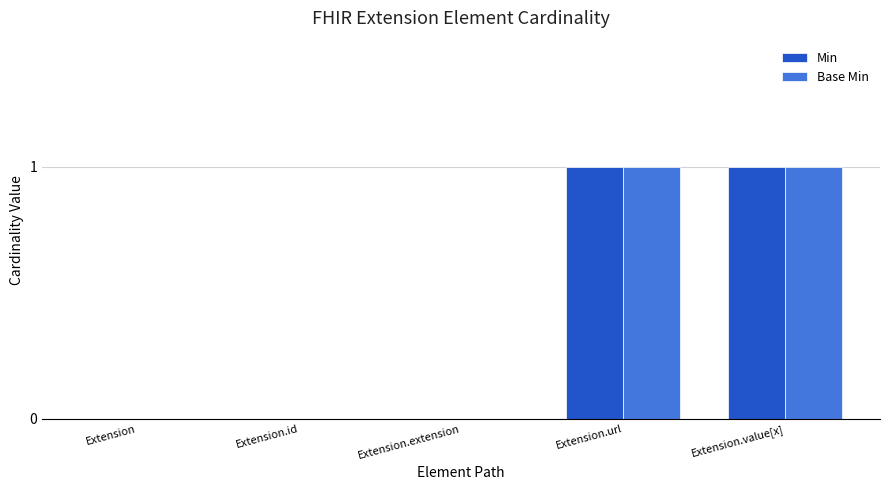

True or false: Min has a value of 0 at Extension.id.

True